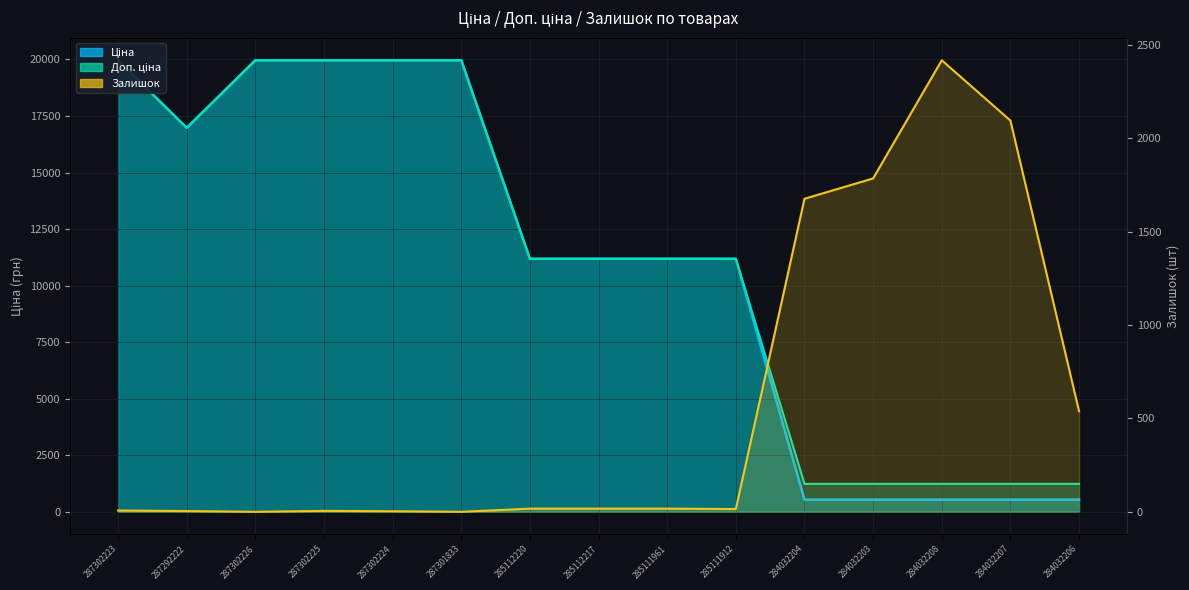

How many lines are shown in the chart?

3